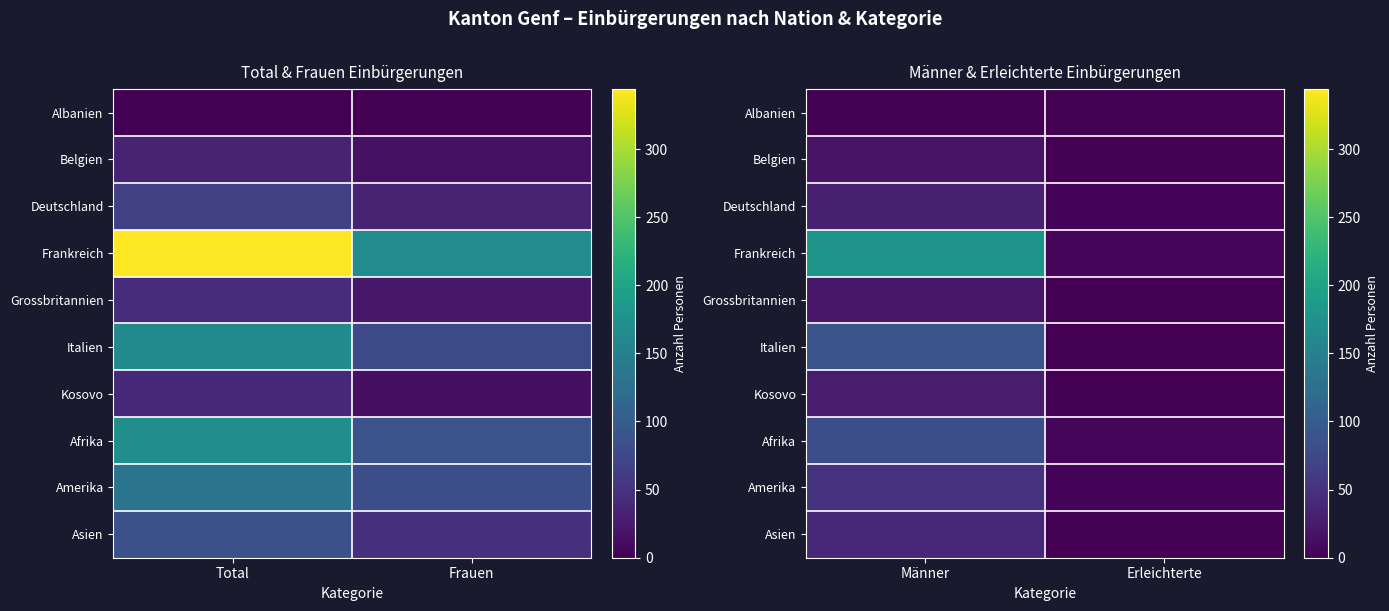

Between Männer and Erleichterte, which series saw the biggest shift?

Frankreich